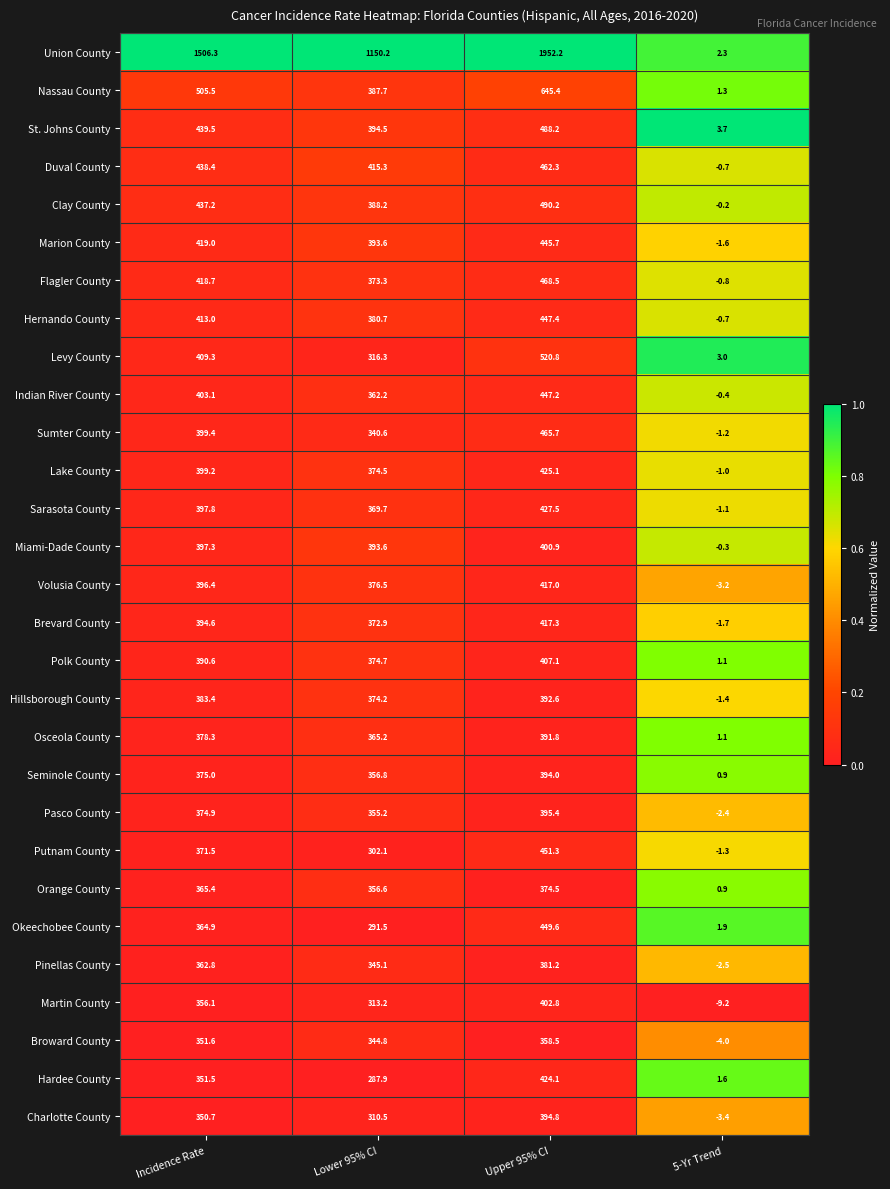

What is the spread (max minus min) of values at Upper 95% CI?

1593.7